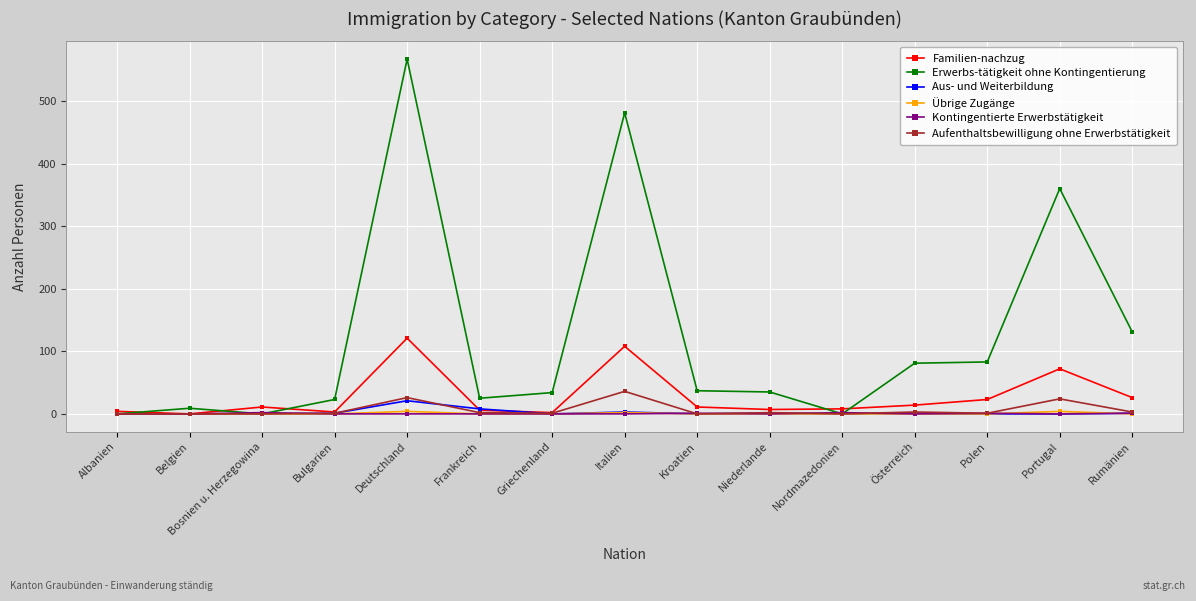

At which category is the sum across all series the highest?

Deutschland